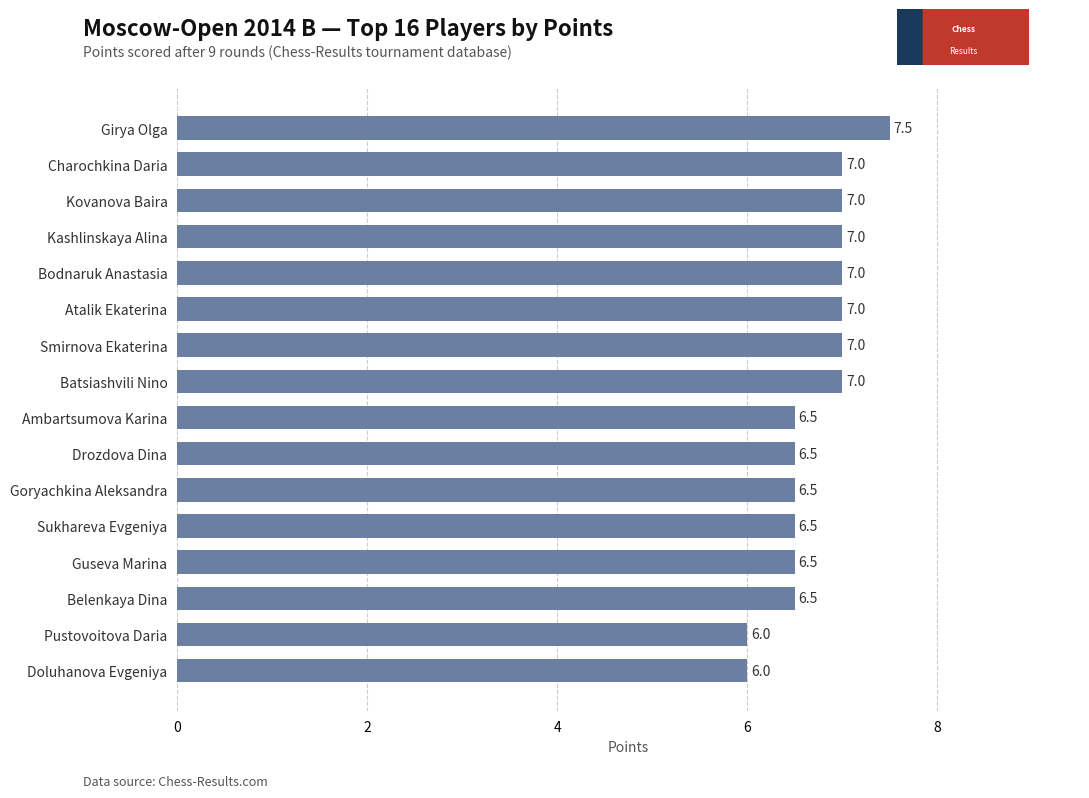

What is the minimum value shown in the chart?

6.0